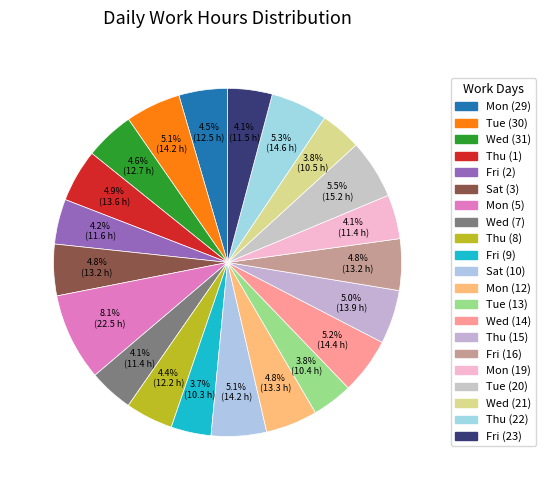

What percentage is NOT represented by Wed (31)?

95.4%